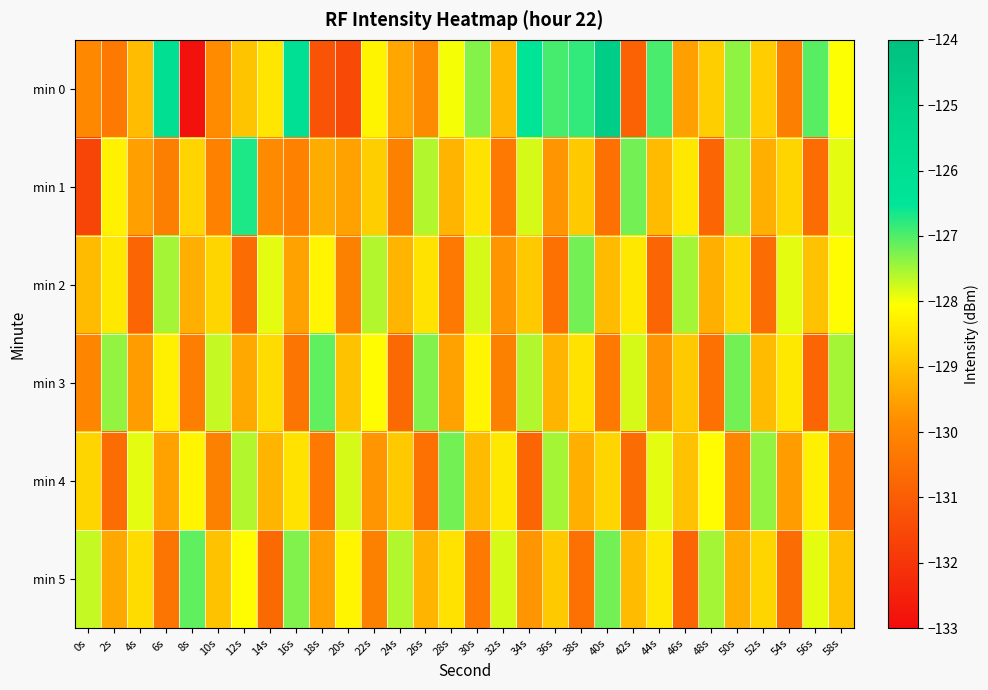

What is the spread (max minus min) of values at 48s?

3.3